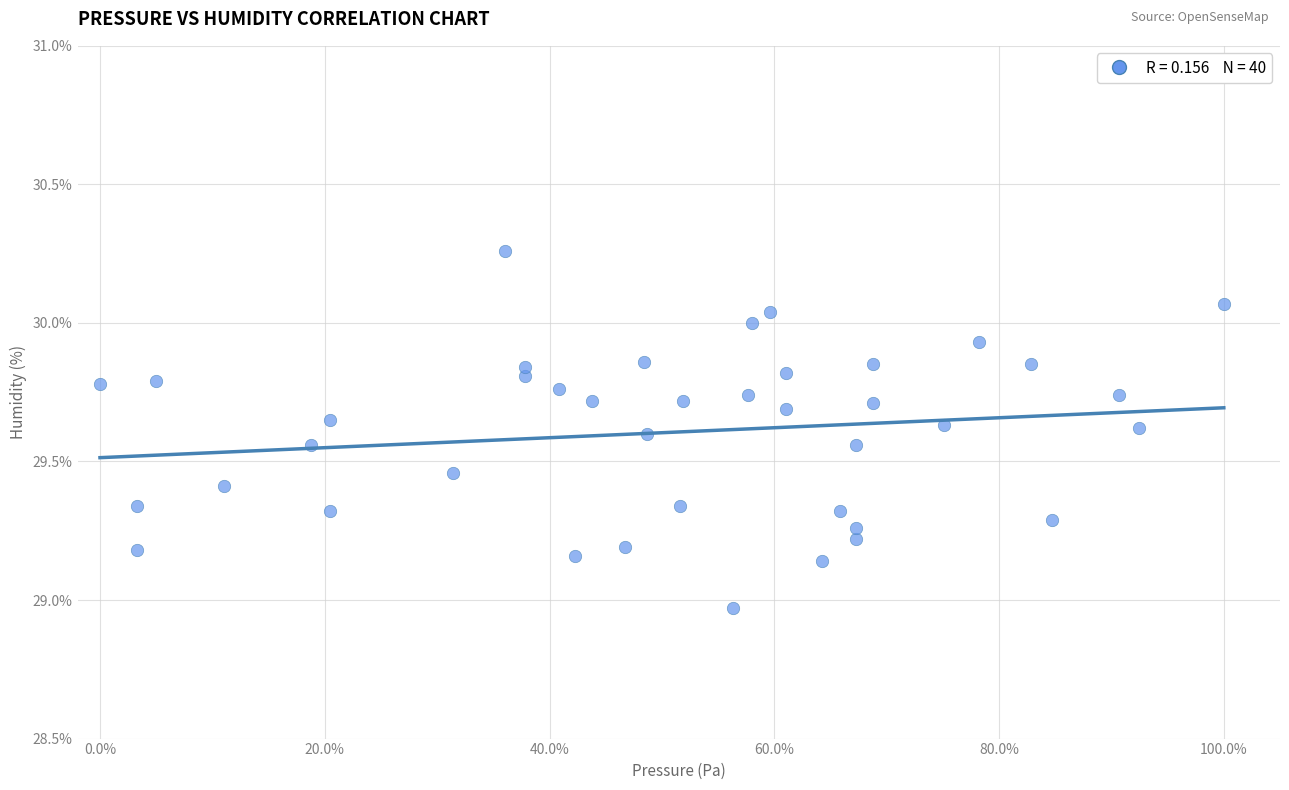

What is the range of Y values (max minus min)?

1.3